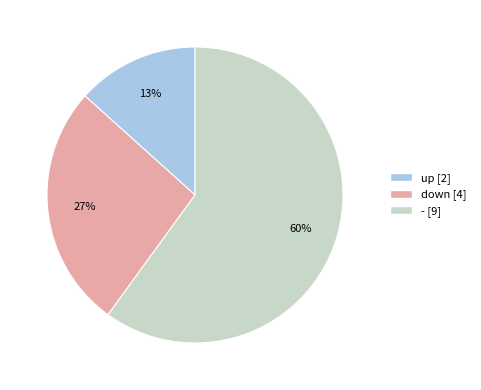

Count the number of slices in the pie.

3